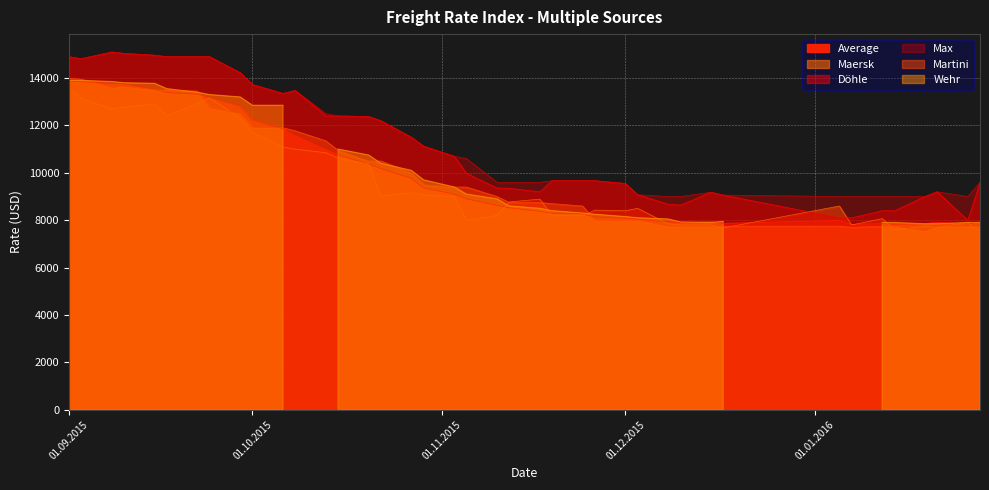

What is the greatest value displayed?

15100